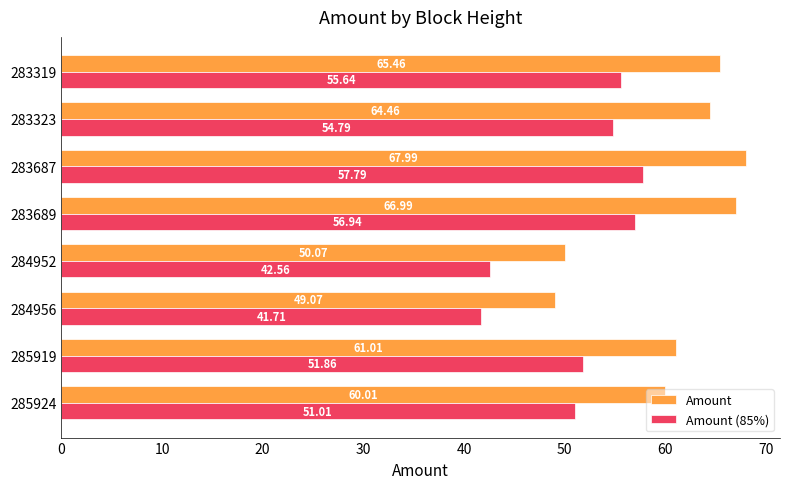

List the series in order of their peak value, highest first.

Amount, Amount (85%)